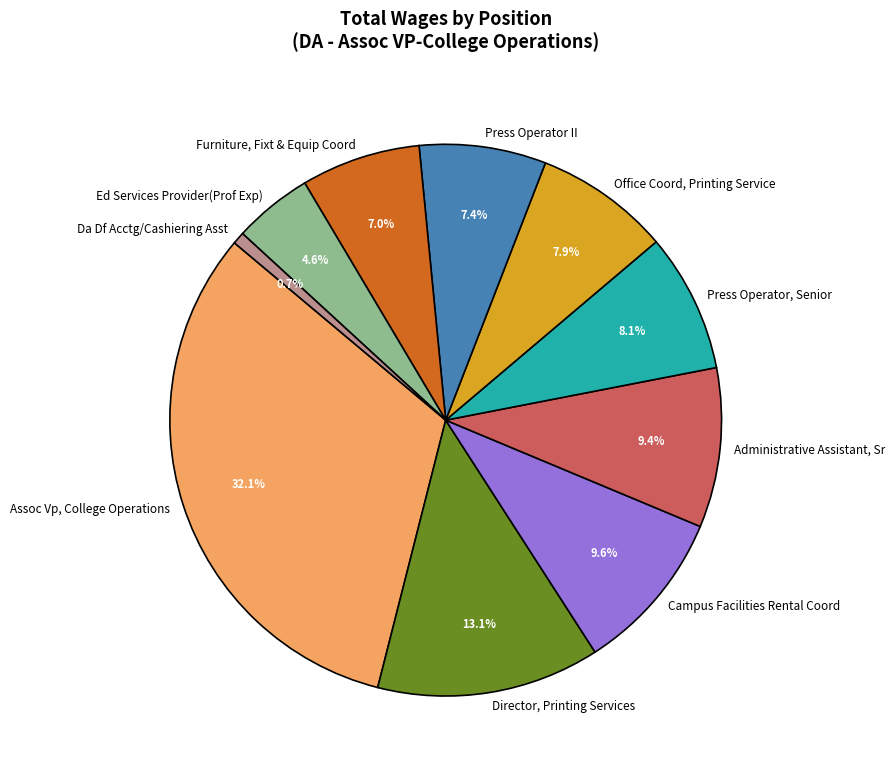

Between Administrative Assistant, Sr and Office Coord, Printing Service, which is larger?

Administrative Assistant, Sr